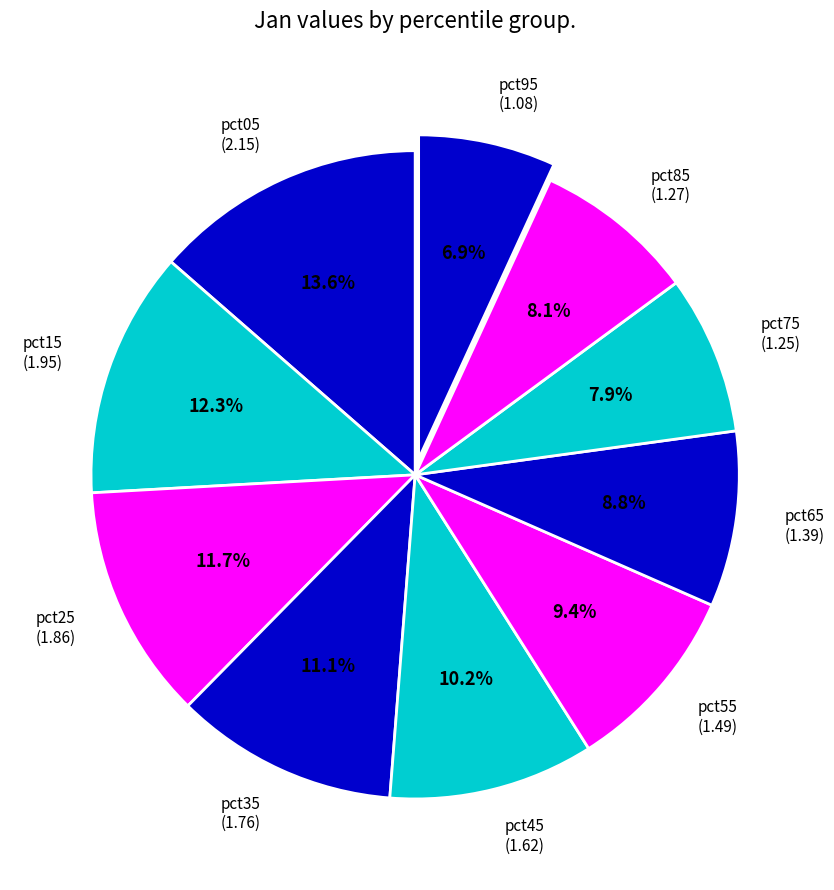

Approximately how many times larger is the value at pct95 compared to pct05?

0.5